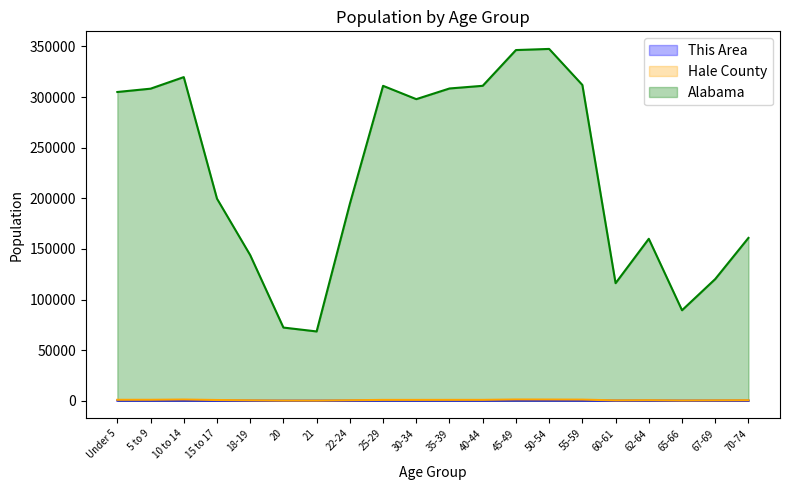

What is the difference between the second highest and minimum values in the Alabama series?

277896